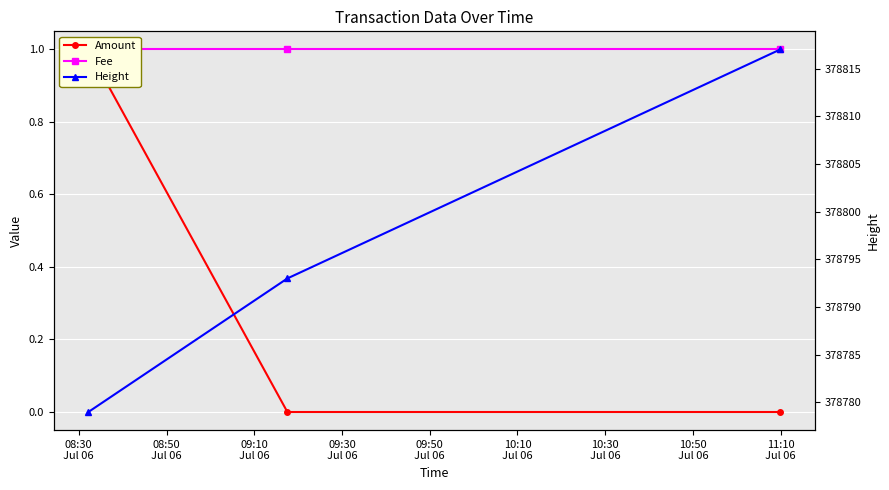

Is the value of Height at 08:30
Jul 06 greater than the value of Fee at 09:10
Jul 06?

Yes